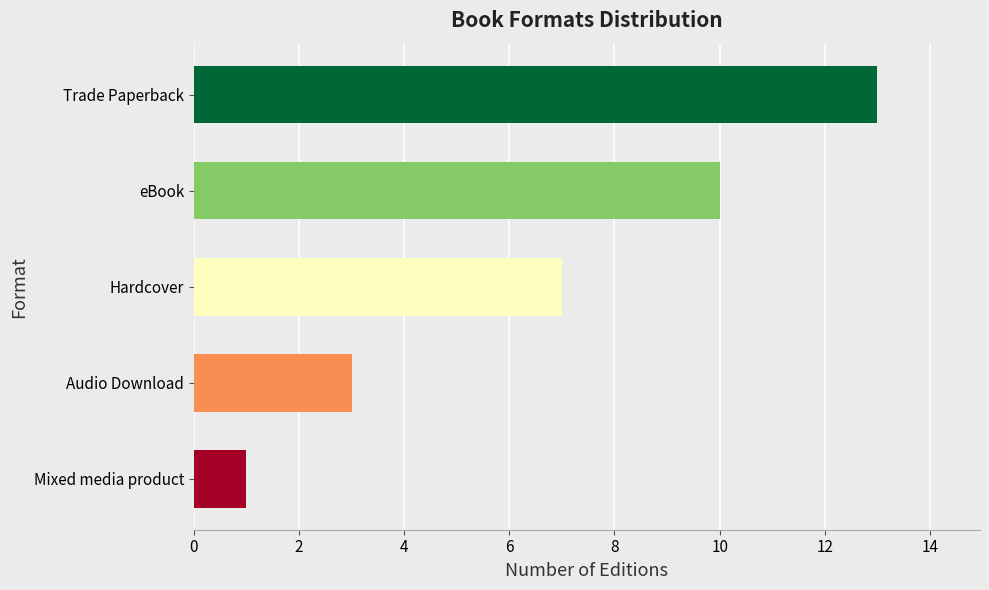

Are the bars grouped side by side (vs. stacked)?

No